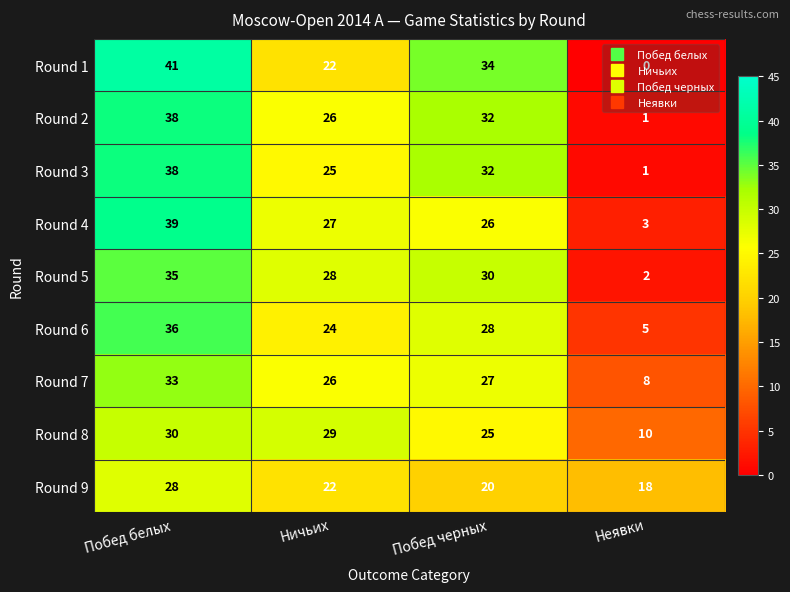

What is the difference between the Round 2 values at Неявки and Ничьих?

25